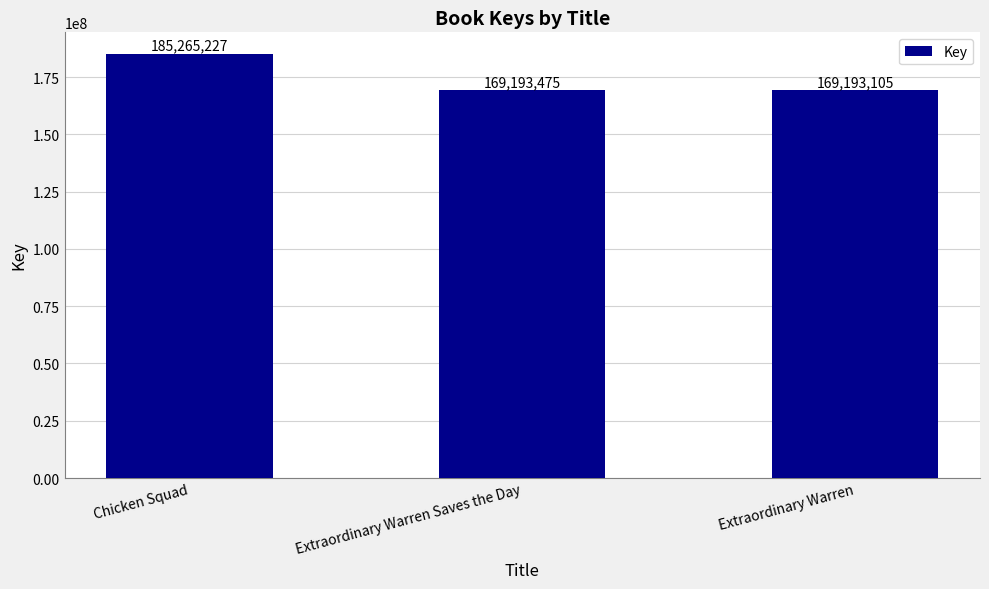

What is the average value?

174550602